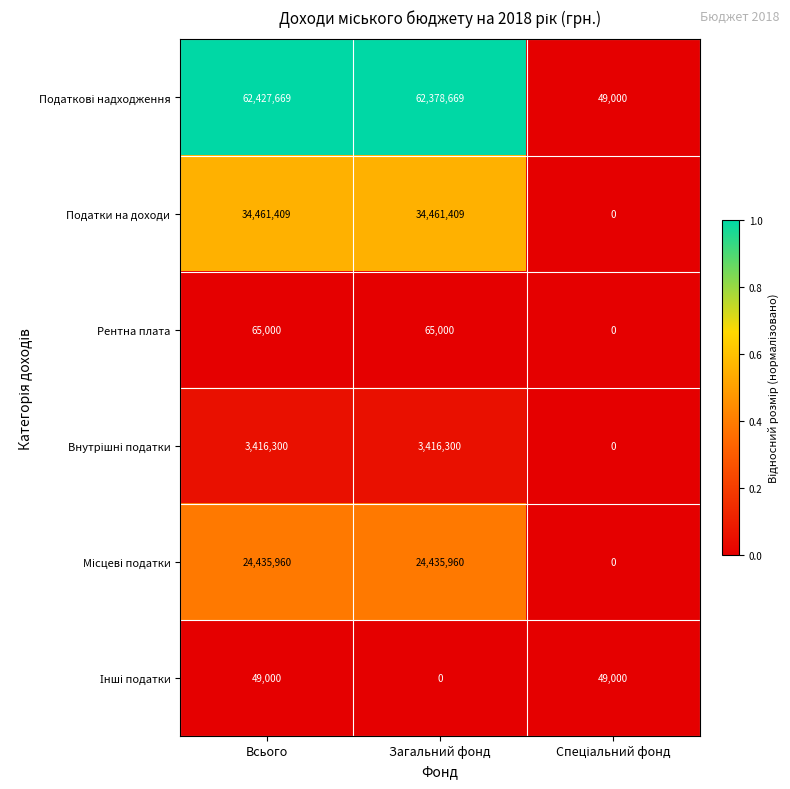

What is the maximum value for Податки на доходи?

34461409